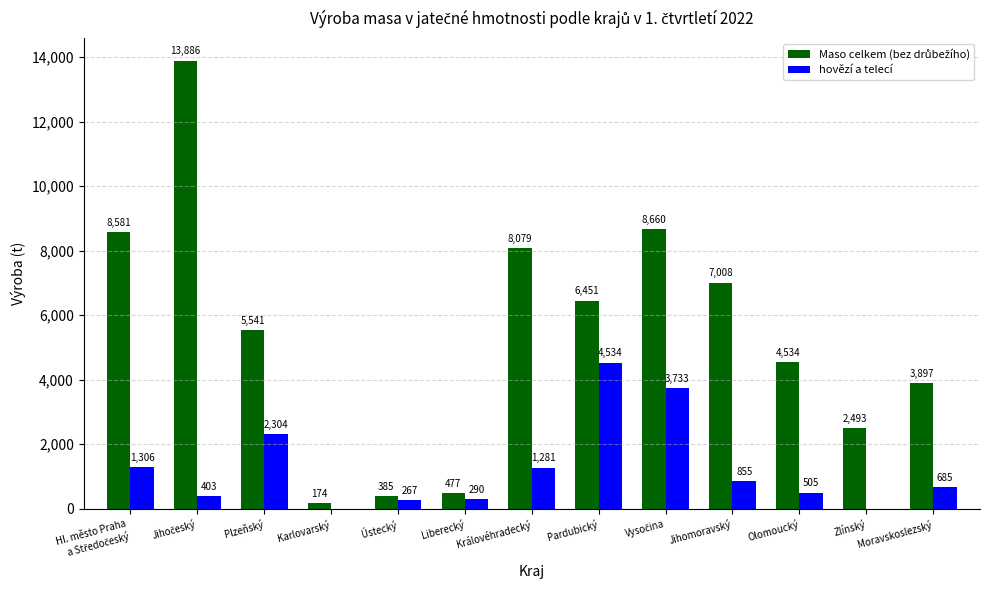

What is the maximum value shown in the chart?

13886.5